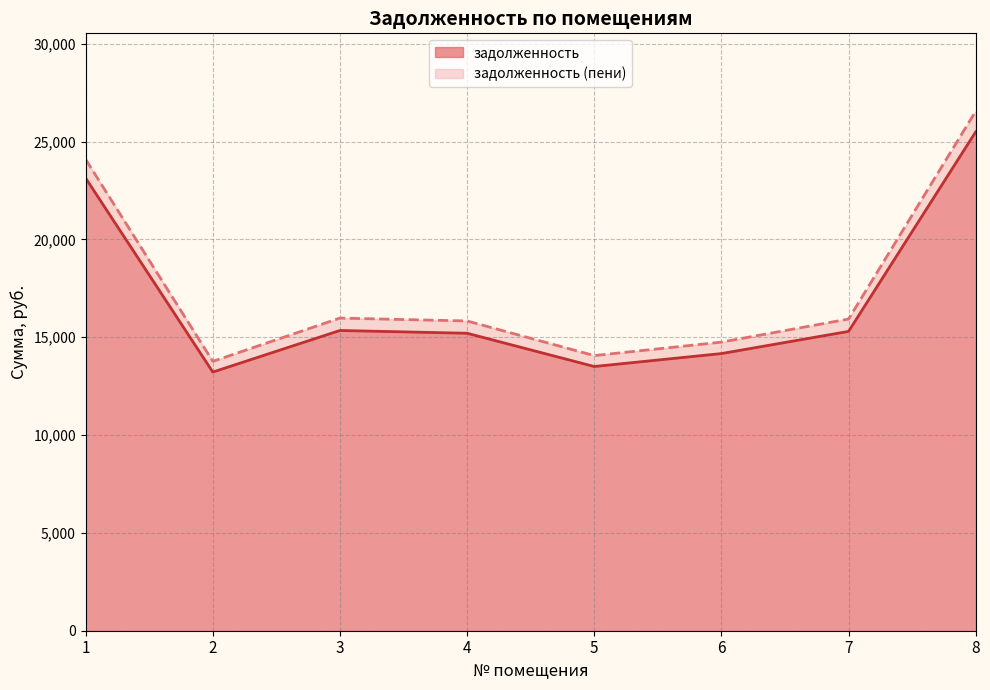

How many data points in задолженность (пени) are above 15930?

4